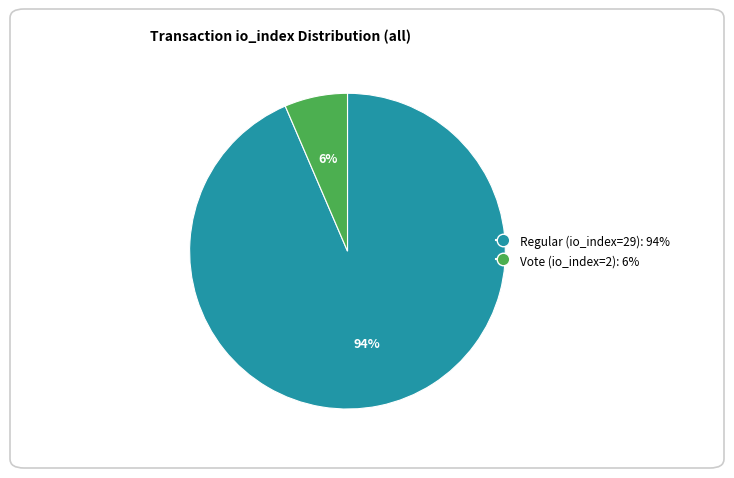

Which slice is the largest?

Regular (io_index=29)